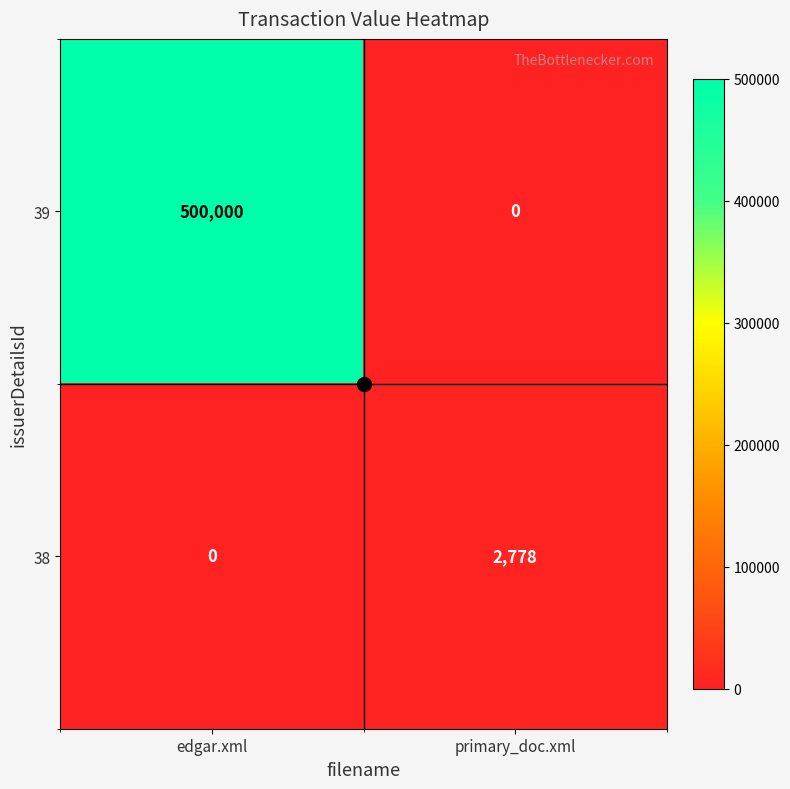

At which label does 38 reach its minimum?

edgar.xml